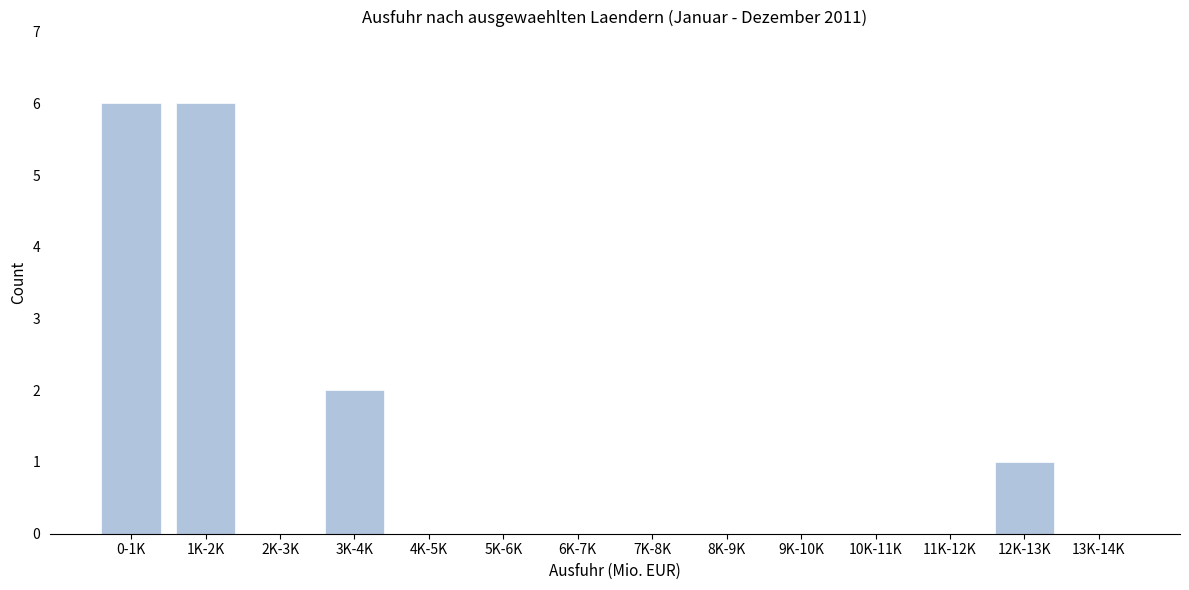

Reading left to right, list all the values displayed in this chart.

0-1K=6	1K-2K=6	2K-3K=0	3K-4K=2	4K-5K=0	5K-6K=0	6K-7K=0	7K-8K=0	8K-9K=0	9K-10K=0	10K-11K=0	11K-12K=0	12K-13K=1	13K-14K=0